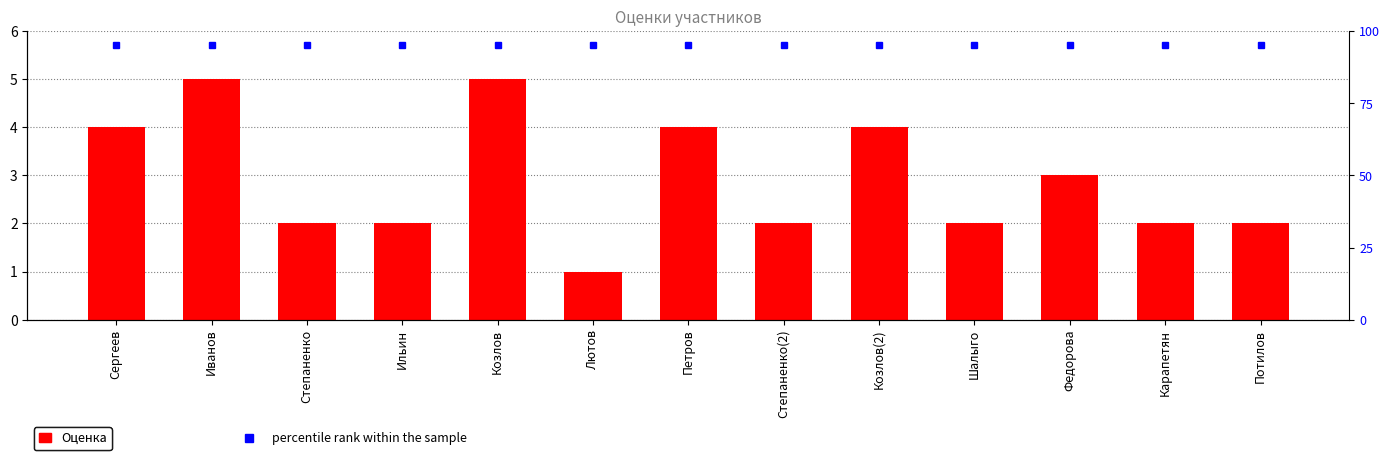

How many data points in Оценка are less than 2?

1